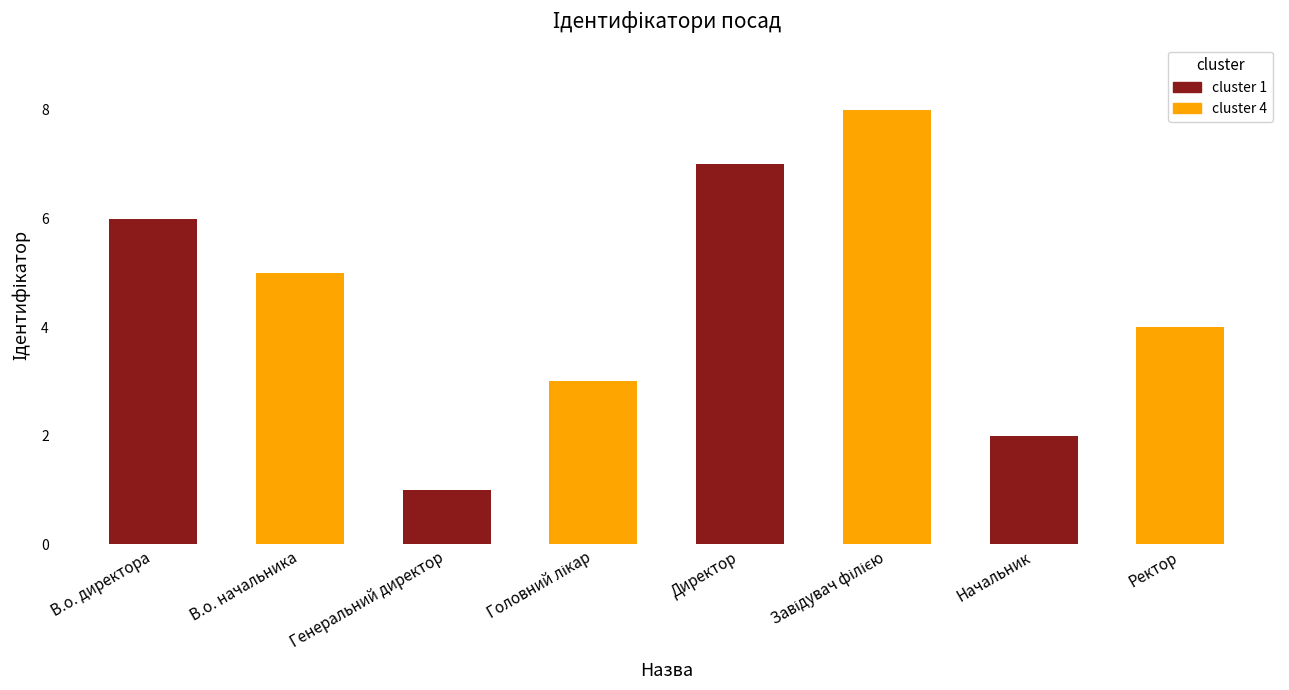

What is the label of the 1st bar from the left?

В.о. директора